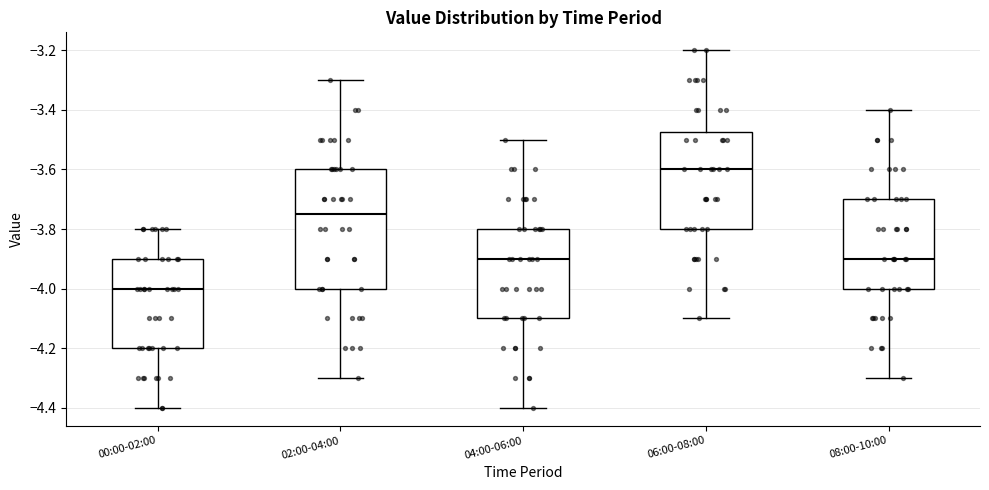

Reading left to right, read every box against the y-axis: the position of its median line, the range the box covers, and the ends of its whiskers. The values are not printed on the chart, so give them approximately, as read against the axis.

00:00-02:00: median -4.00, box -4.20 to -3.90, whiskers -4.40 to -3.80
02:00-04:00: median -3.74, box -4.00 to -3.60, whiskers -4.30 to -3.30
04:00-06:00: median -3.90, box -4.10 to -3.80, whiskers -4.40 to -3.50
06:00-08:00: median -3.60, box -3.80 to -3.48, whiskers -4.10 to -3.20
08:00-10:00: median -3.90, box -4.00 to -3.70, whiskers -4.30 to -3.40